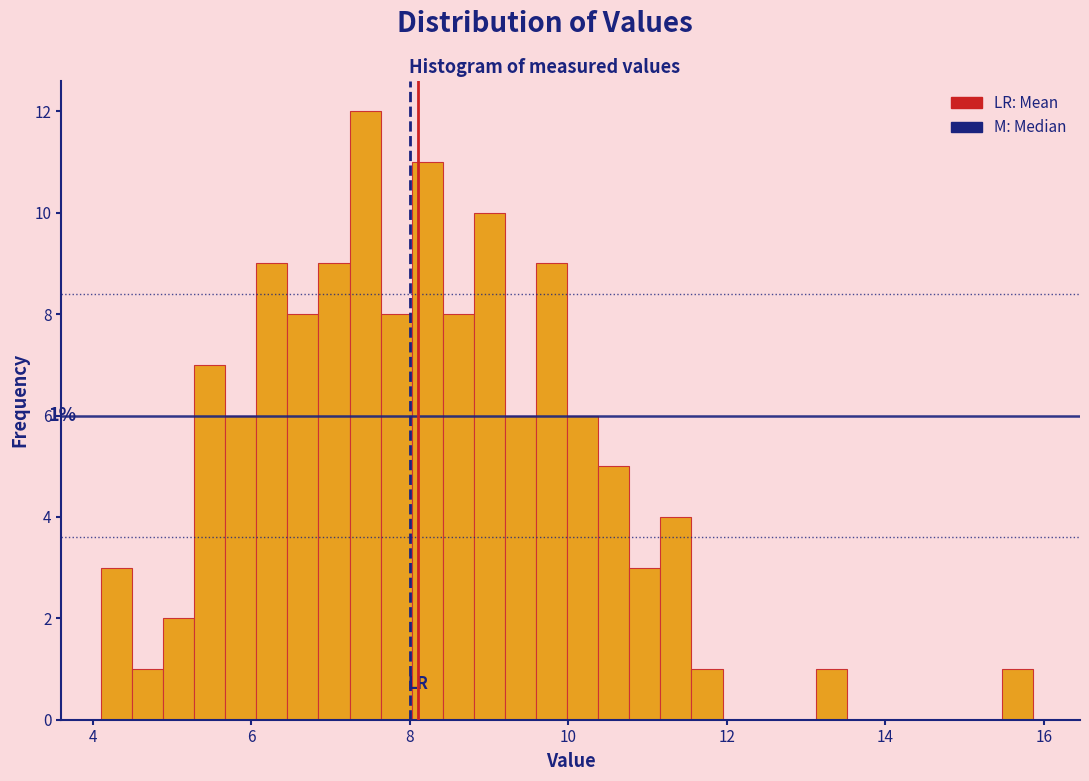

Read against the x-axis, roughly where is the centre of the tallest bar?

7.4